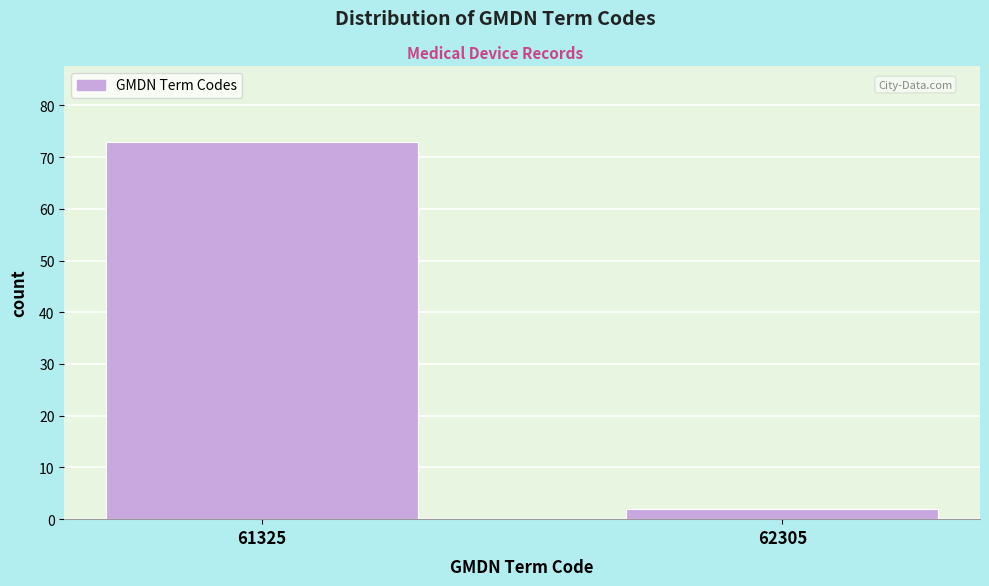

Reading left to right, what are all the values shown in this chart?

73	2